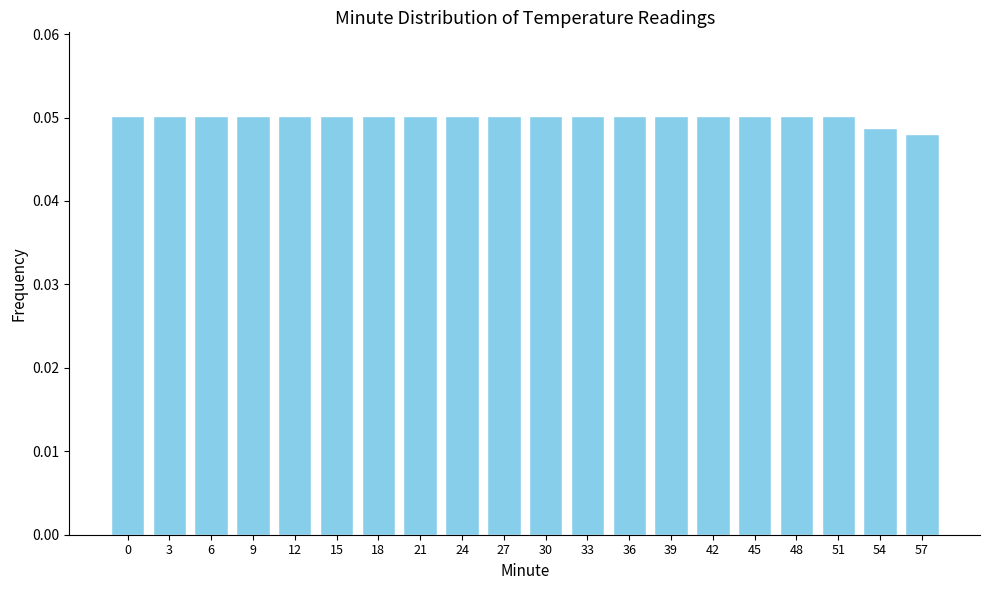

Is it true that the value at 54 is 0.1?

False